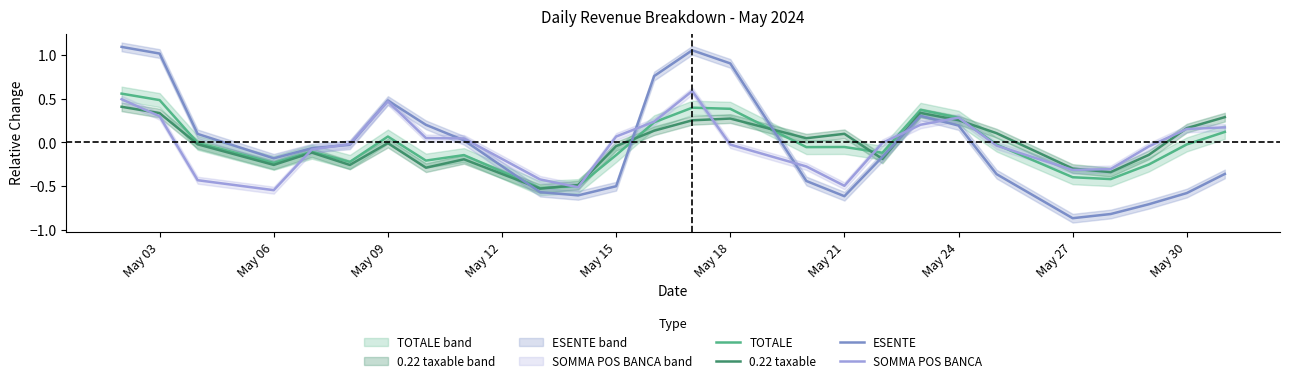

How many positive values does the TOTALE series have?

9